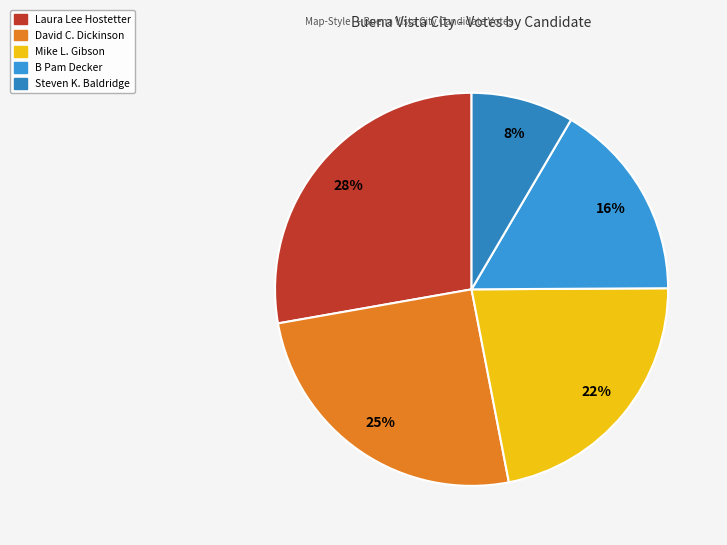

What portion of the pie excludes B Pam Decker?

83.5%